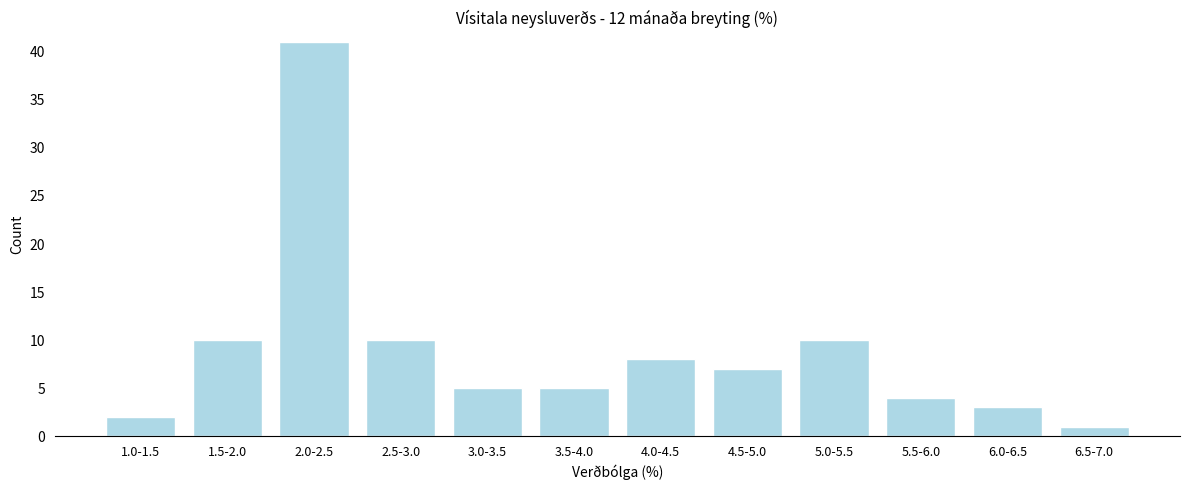

Reading left to right, transcribe all the data shown in this chart.

2	10	41	10	5	5	8	7	10	4	3	1